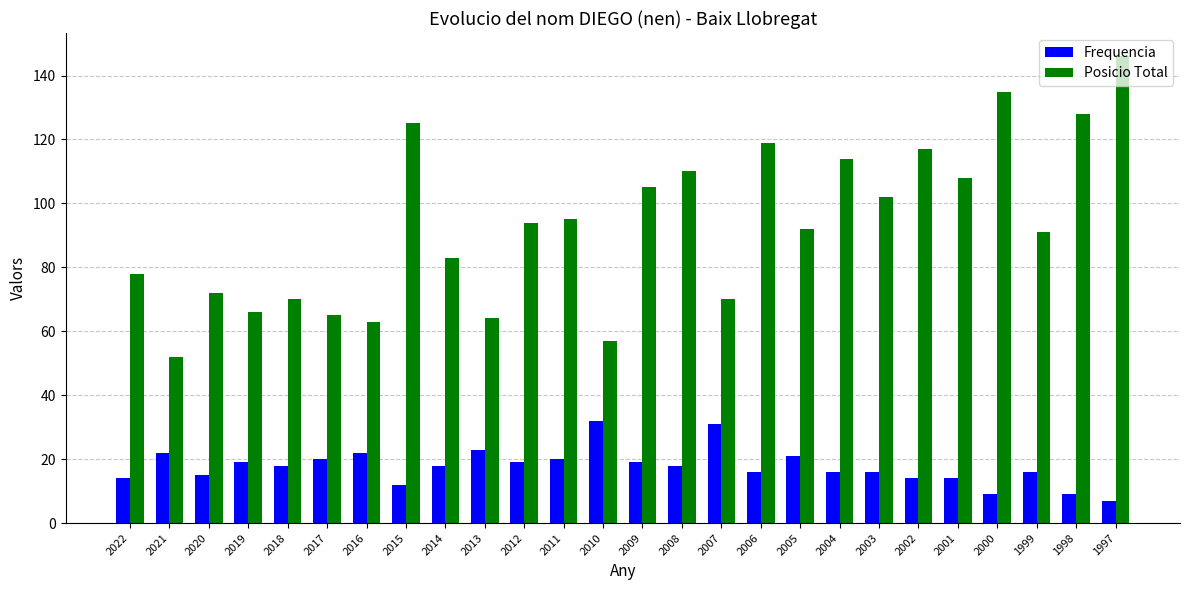

Reading left to right, transcribe all the data shown in this chart.

Frequencia: 2022=14	2021=22	2020=15	2019=19	2018=18	2017=20	2016=22	2015=12	2014=18	2013=23	2012=19	2011=20	2010=32	2009=19	2008=18	2007=31	2006=16	2005=21	2004=16	2003=16	2002=14	2001=14	2000=9	1999=16	1998=9	1997=7
Posicio Total: 2022=78	2021=52	2020=72	2019=66	2018=70	2017=65	2016=63	2015=125	2014=83	2013=64	2012=94	2011=95	2010=57	2009=105	2008=110	2007=70	2006=119	2005=92	2004=114	2003=102	2002=117	2001=108	2000=135	1999=91	1998=128	1997=146